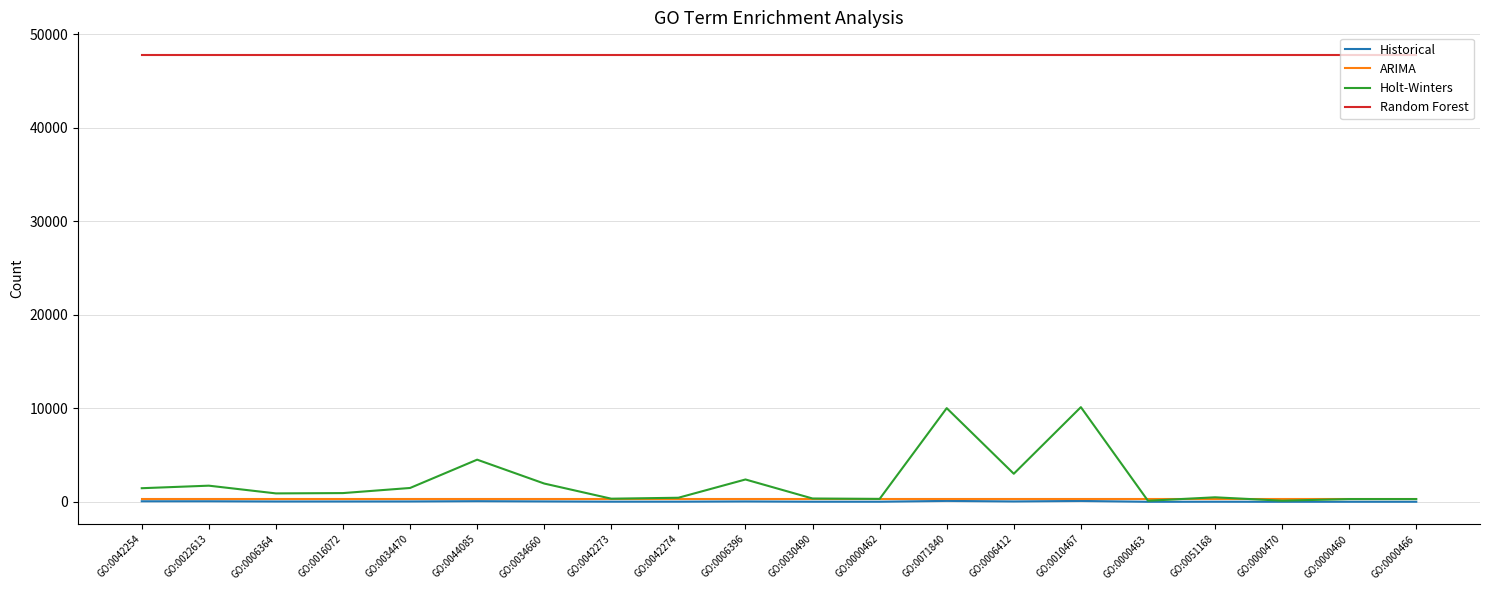

Which series has the widest spread of values?

Holt-Winters